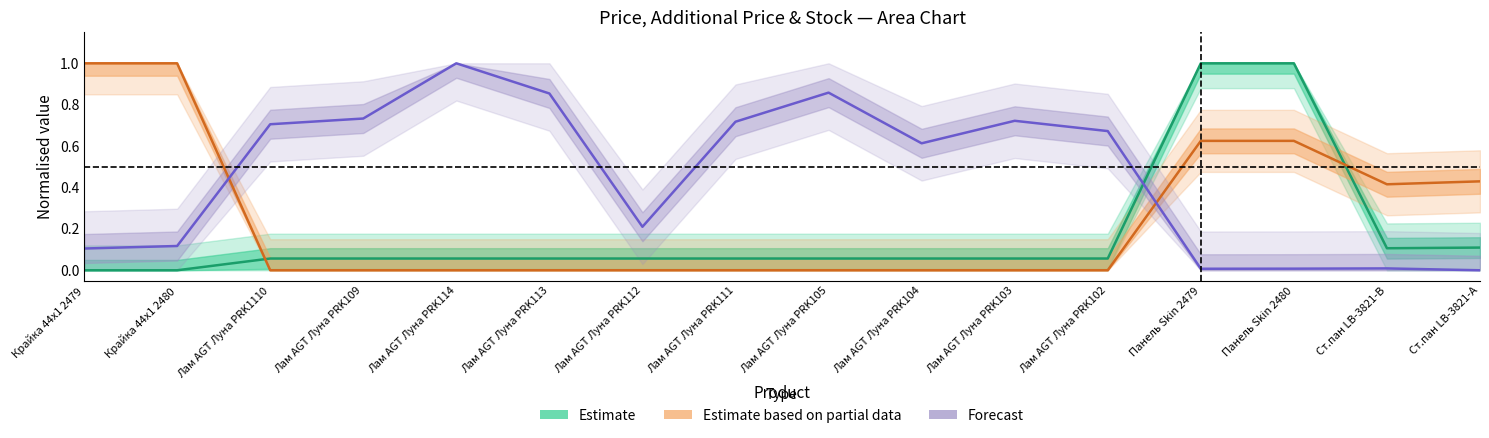

True or false: Estimate based on partial data has a value of 0.4 at Ст.пан LB-3821-В.

True